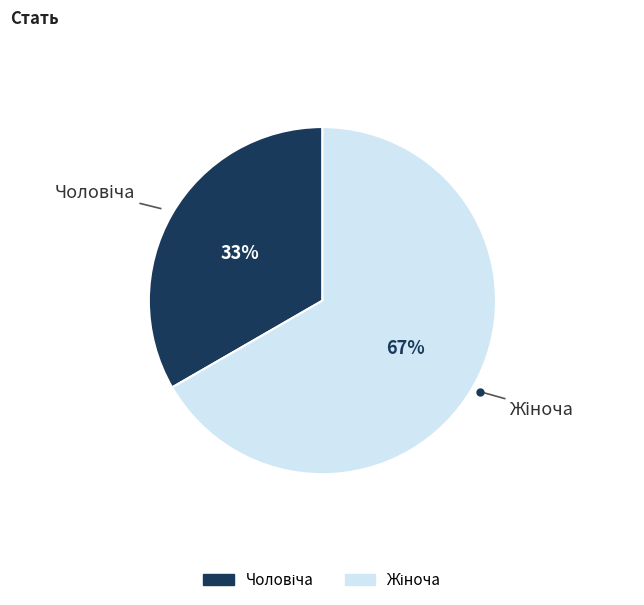

Does any single category account for the majority?

Yes